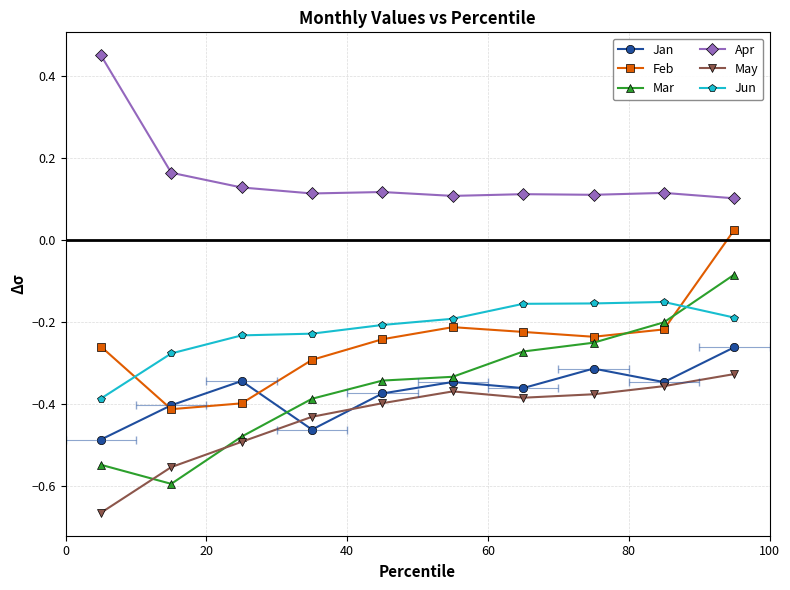

Which series has the widest spread of values?

Mar